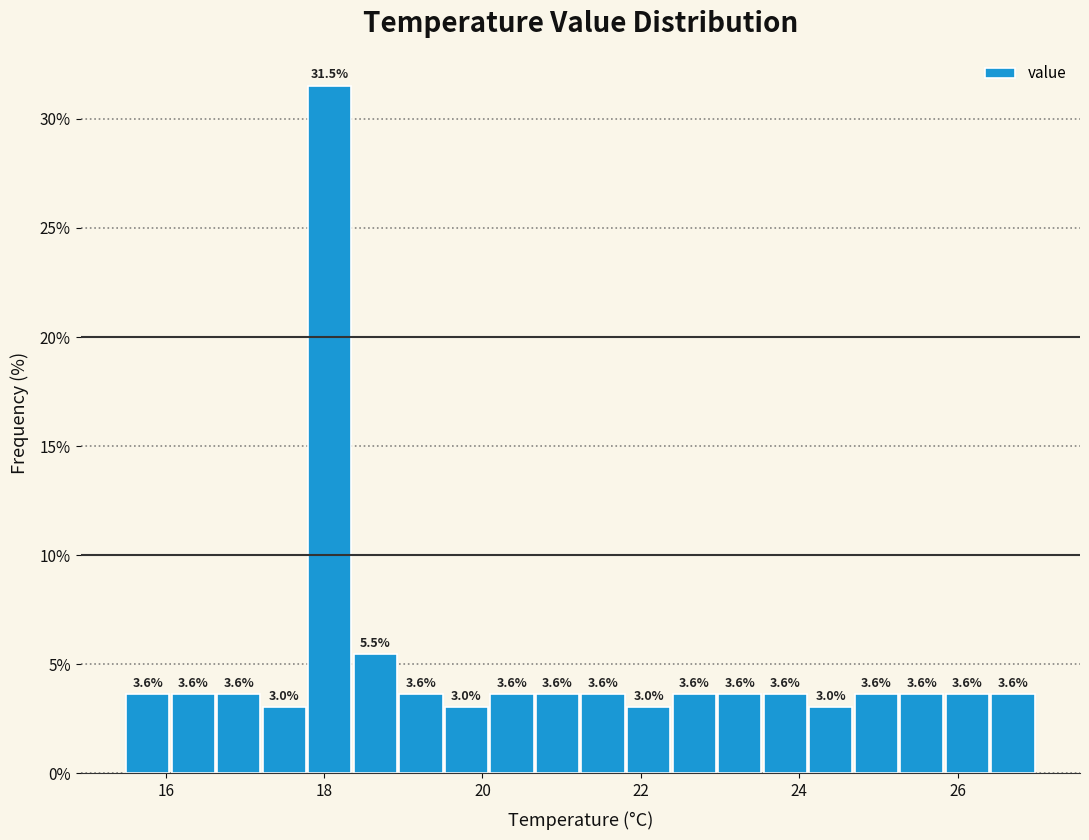

Around what value on the x-axis is the tallest bar? Give the approximate position of its centre, as read against the axis.

18.0